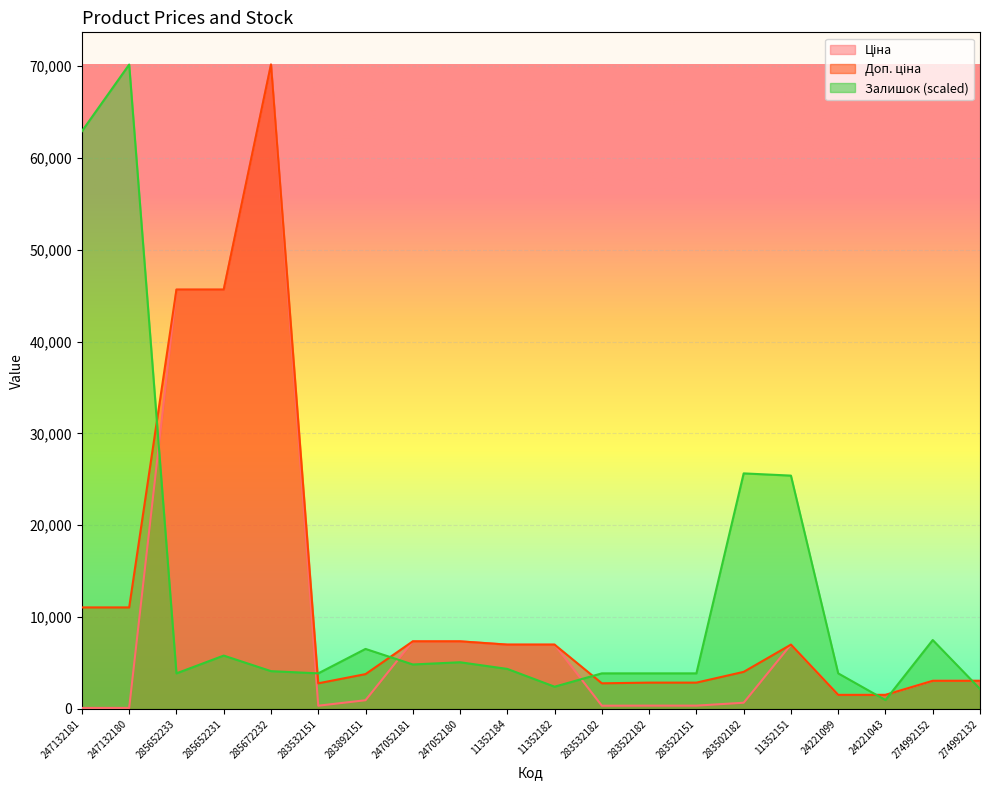

Between 285672232 and 283522151, which is larger?

285672232